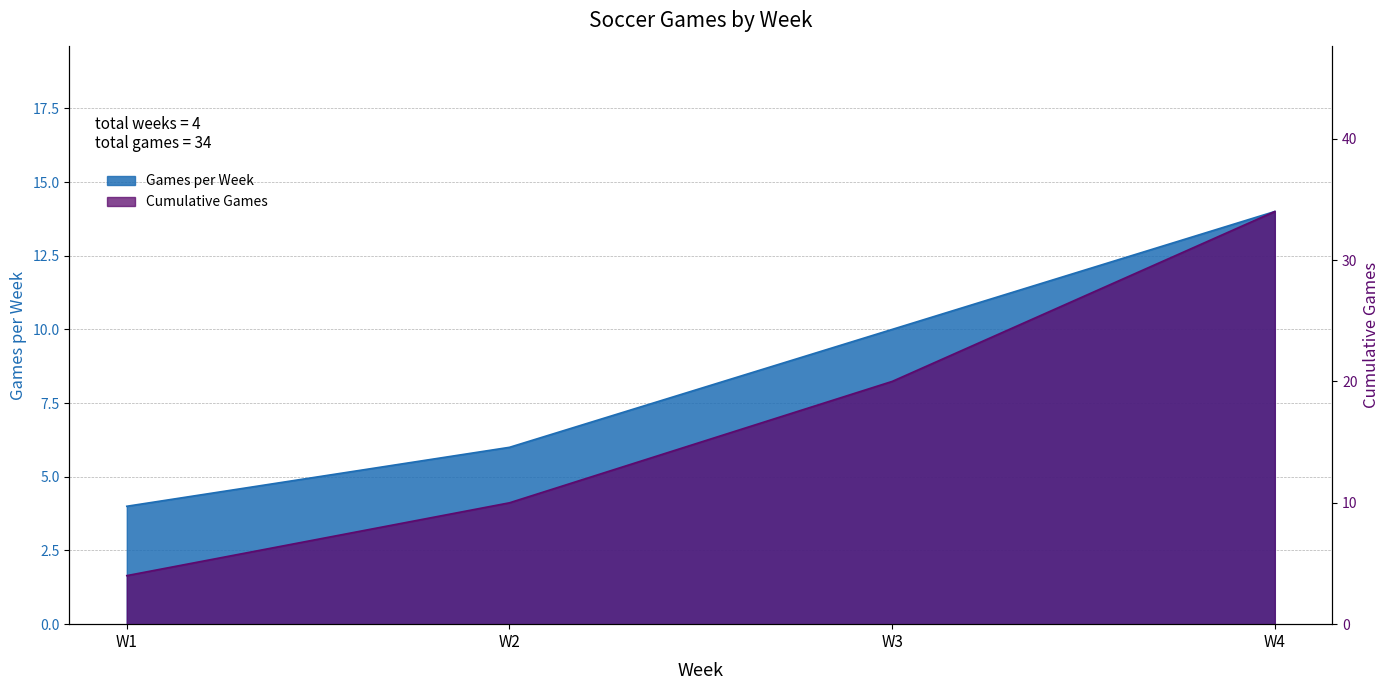

Is it true that Cumulative Games equals 17 at W2?

False